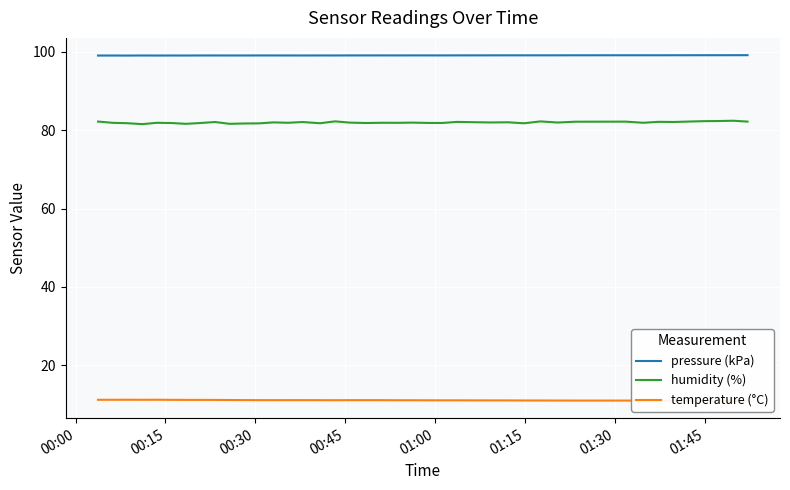

True or false: humidity (%) and pressure (kPa) intersect in this chart.

False